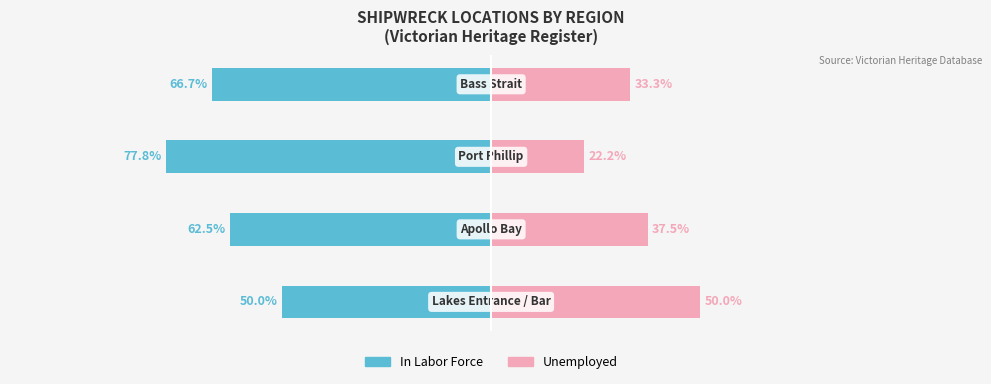

Reading left to right, transcribe all the data shown in this chart.

In Labor Force: 0=-50.0	1=-62.5	2=-77.8	3=-66.7
Unemployed: 0=50.0	1=37.5	2=22.2	3=33.3